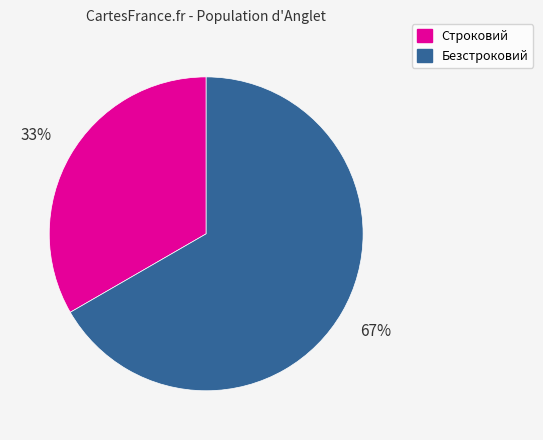

Is the sum of Безстроковий and Строковий greater than half?

Yes